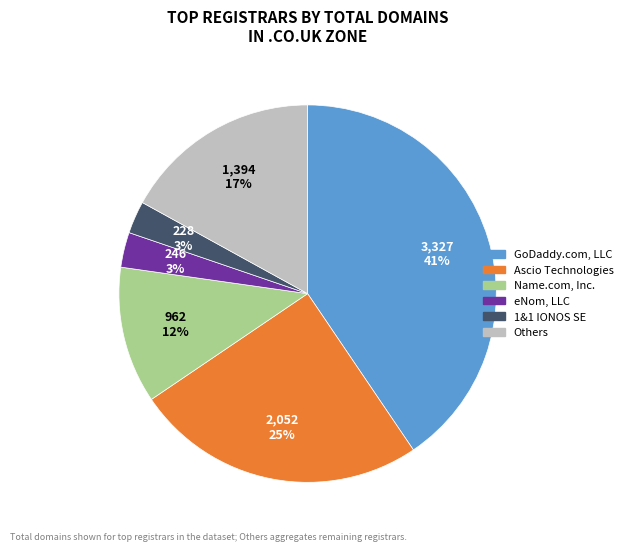

Does any single category account for the majority?

No